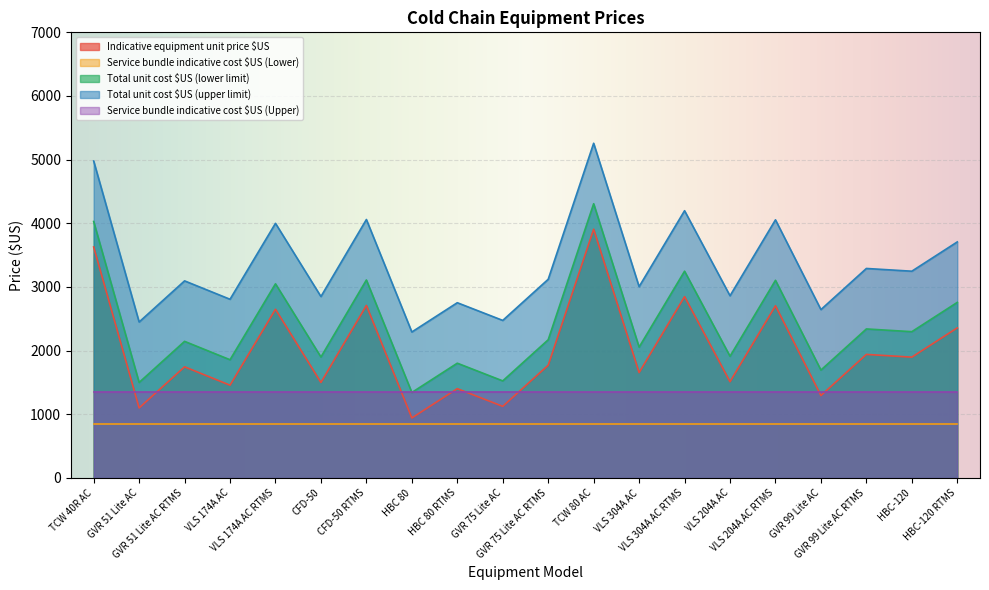

How many series are shown in this chart?

5